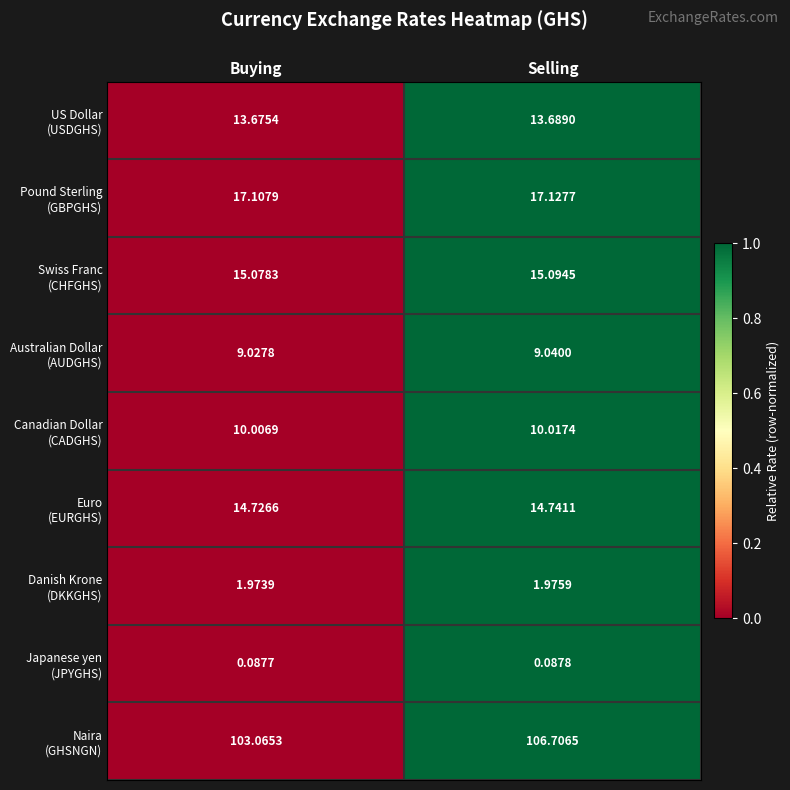

At which category is the sum across all series the highest?

Selling